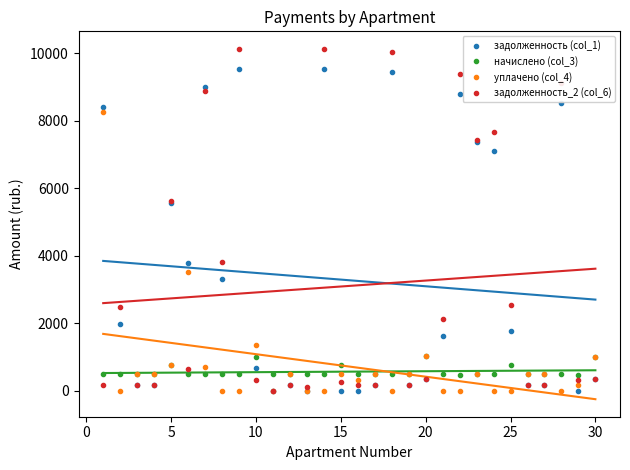

True or false: начислено (col_3) has more than 0 points higher than both neighbors.

True